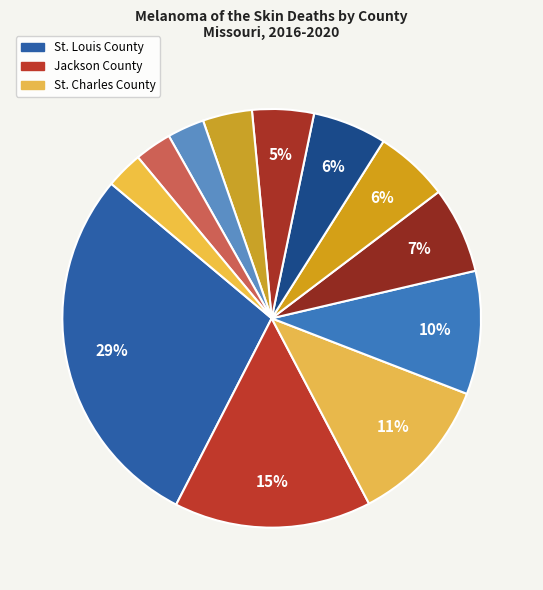

How many slices are in this pie chart?

12